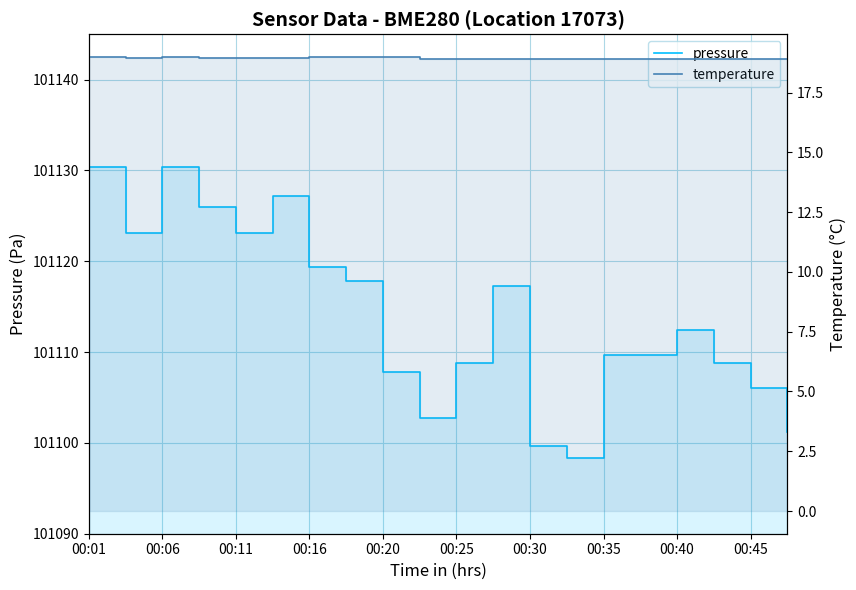

True or false: temperature has more than 0 interior local peaks.

True